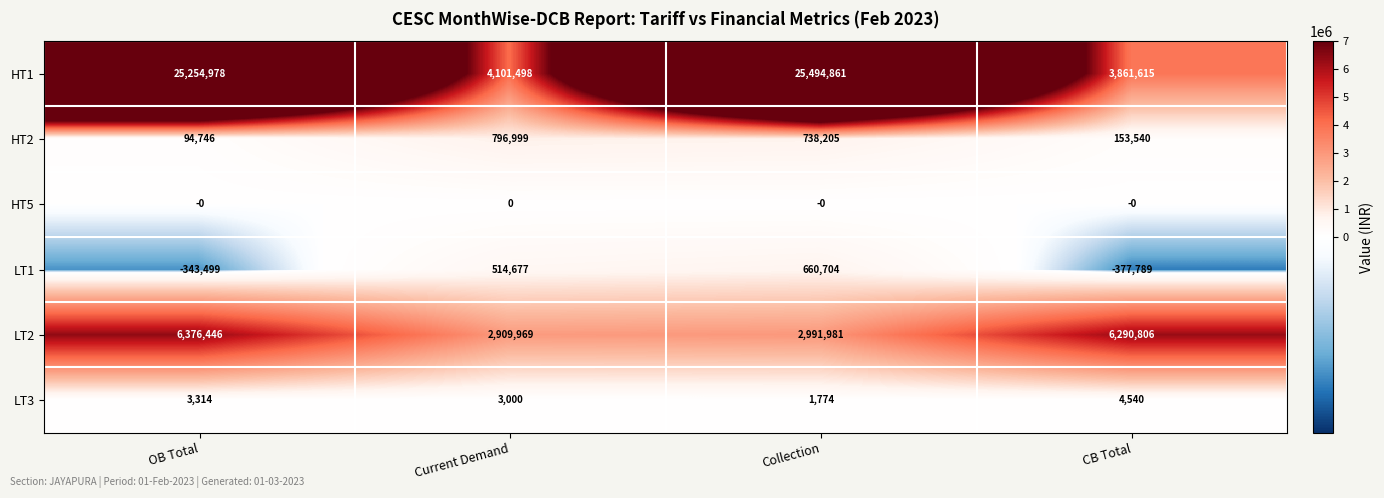

At which category is the sum across all series the highest?

OB Total